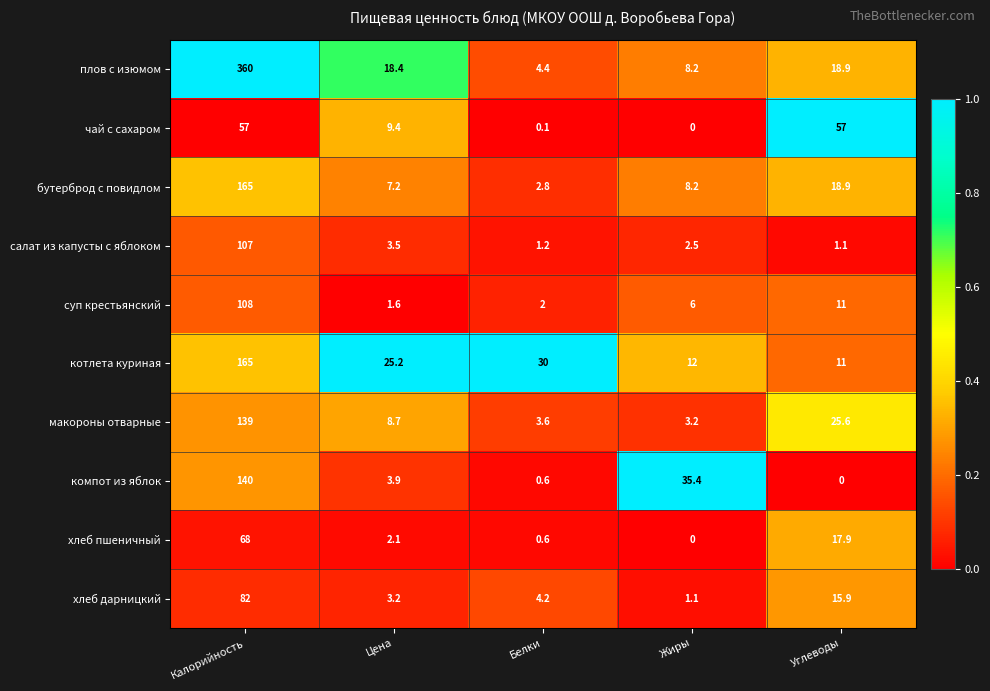

Which series has the largest total across all categories?

плов с изюмом